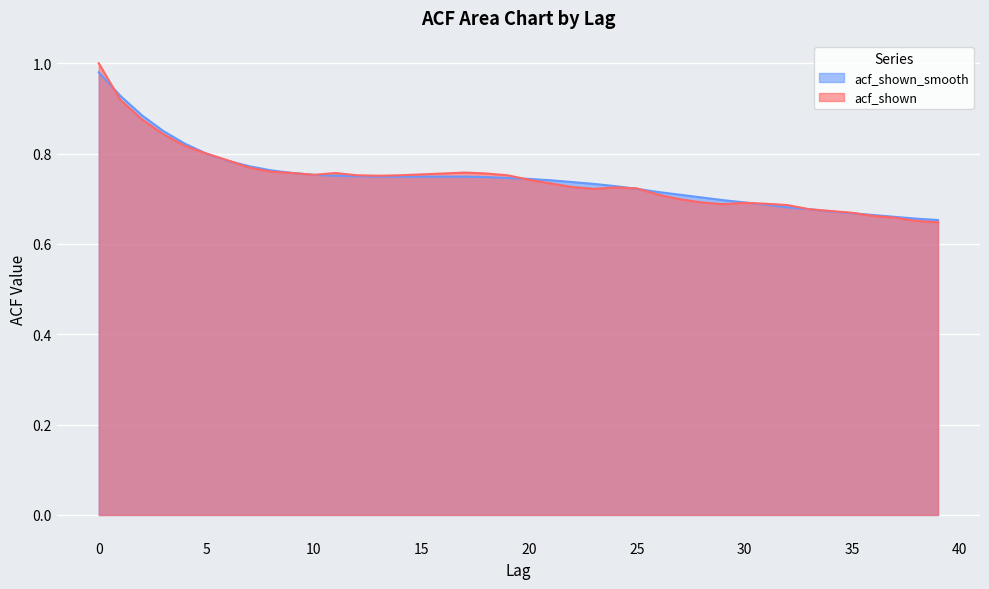

What are all the series names shown in the legend?

acf_shown_smooth, acf_shown